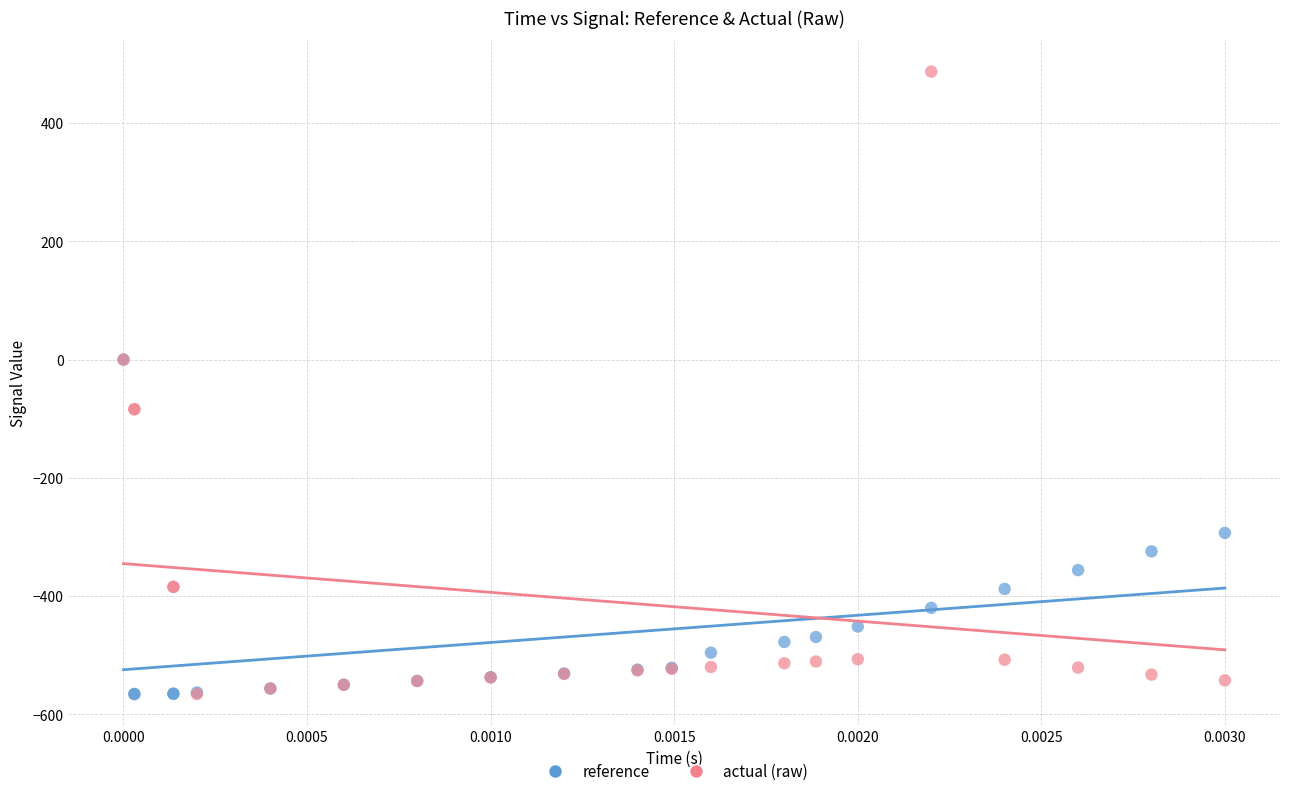

Which series has the largest Y range (max minus min)?

actual (raw)